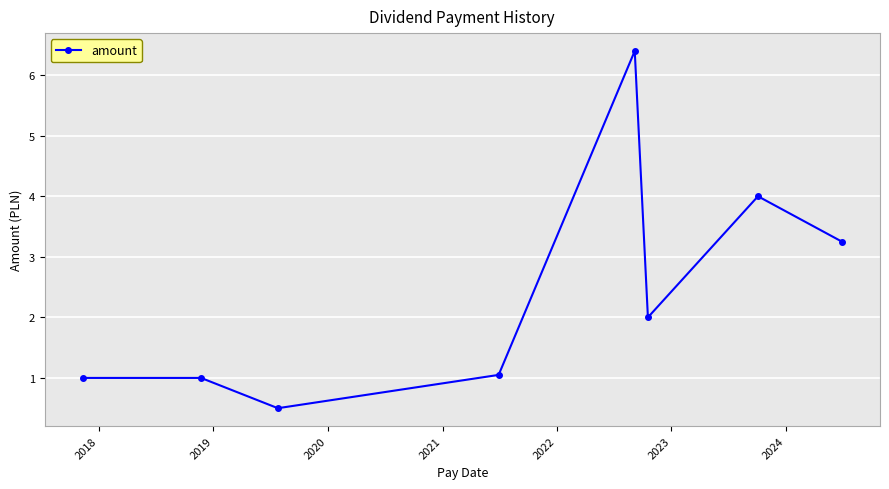

How many points are lower than both their immediate neighbors (excluding endpoints)?

2